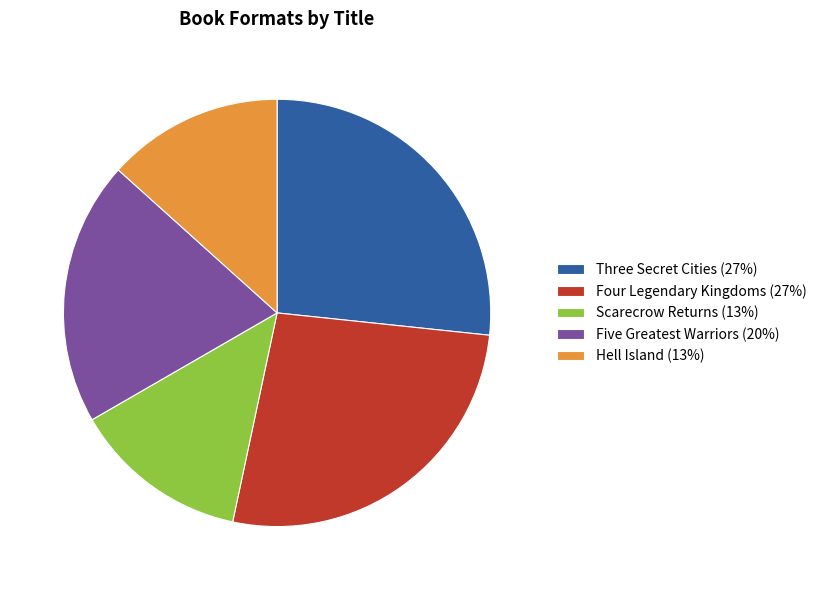

Which has a higher value, Hell Island (13%) or Five Greatest Warriors (20%)?

Five Greatest Warriors (20%)